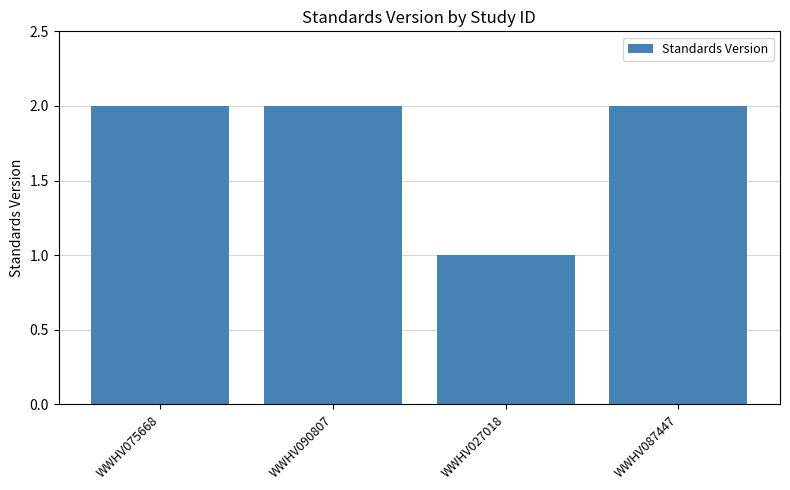

Where is the data nearest to the value 1?

WWHV027018